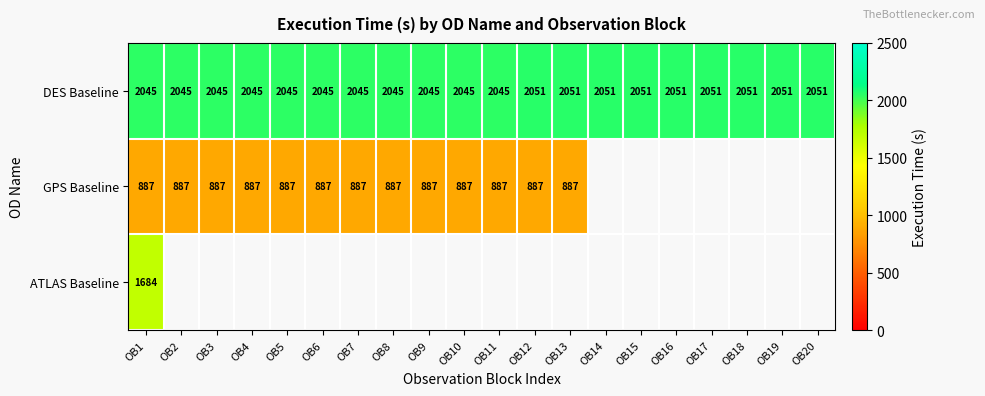

What is the average value of the DES Baseline series?

2048